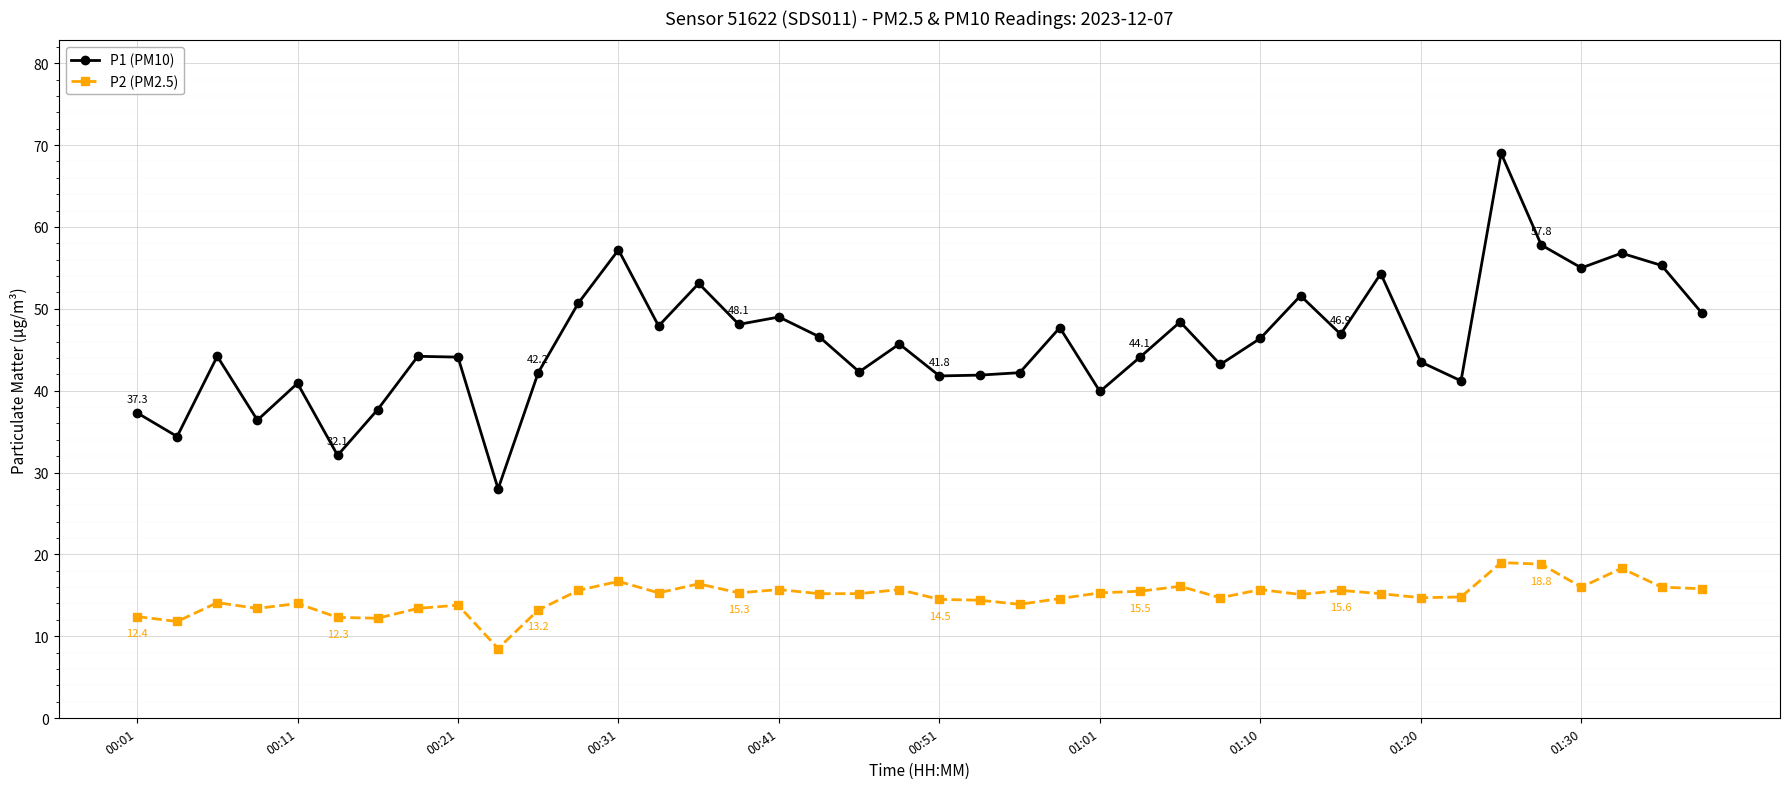

List the series in order of their peak value, lowest first.

P2 (PM2.5), P1 (PM10)